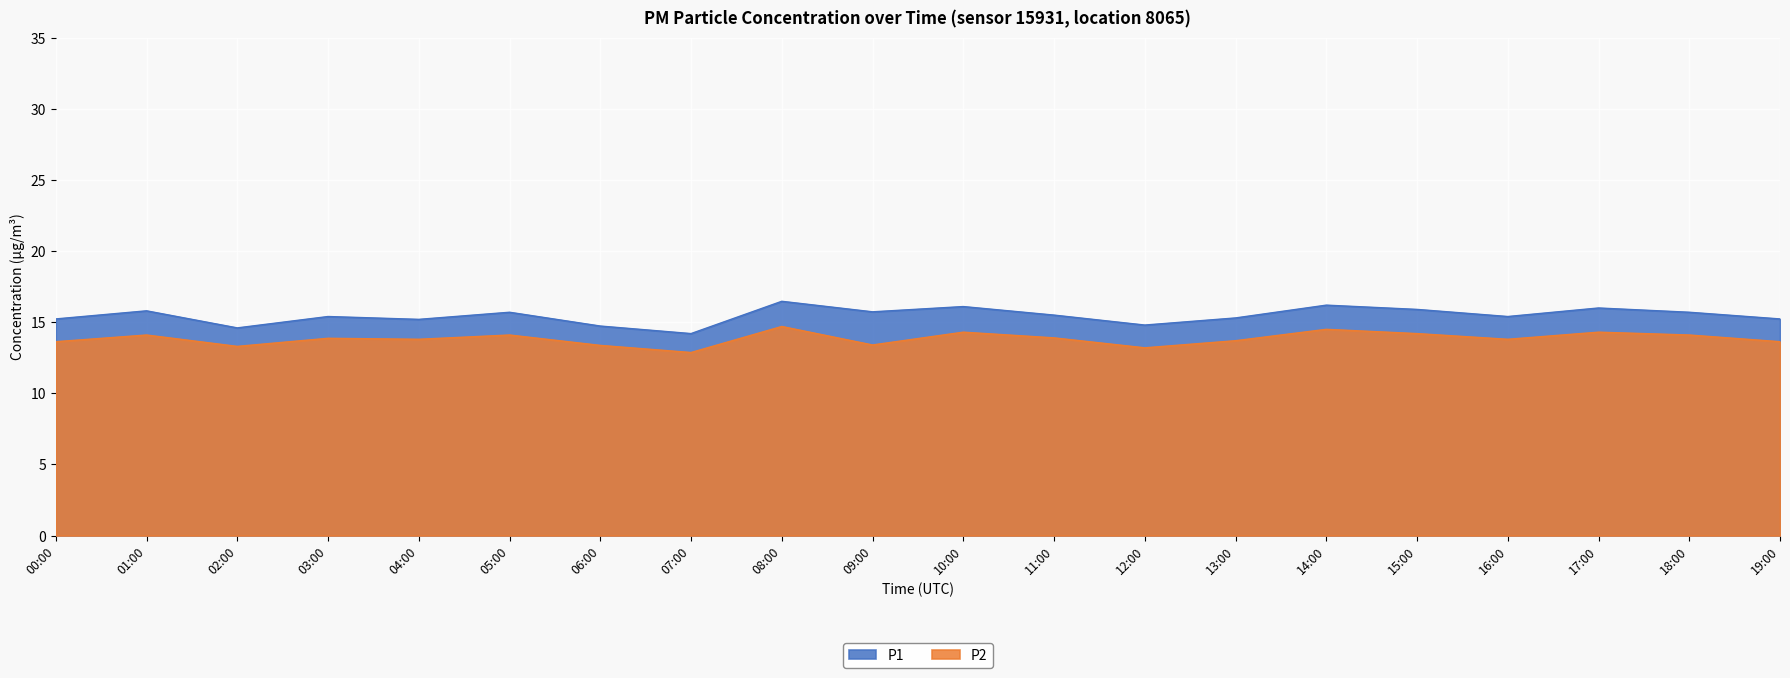

True or false: P2 and P1 intersect in this chart.

False